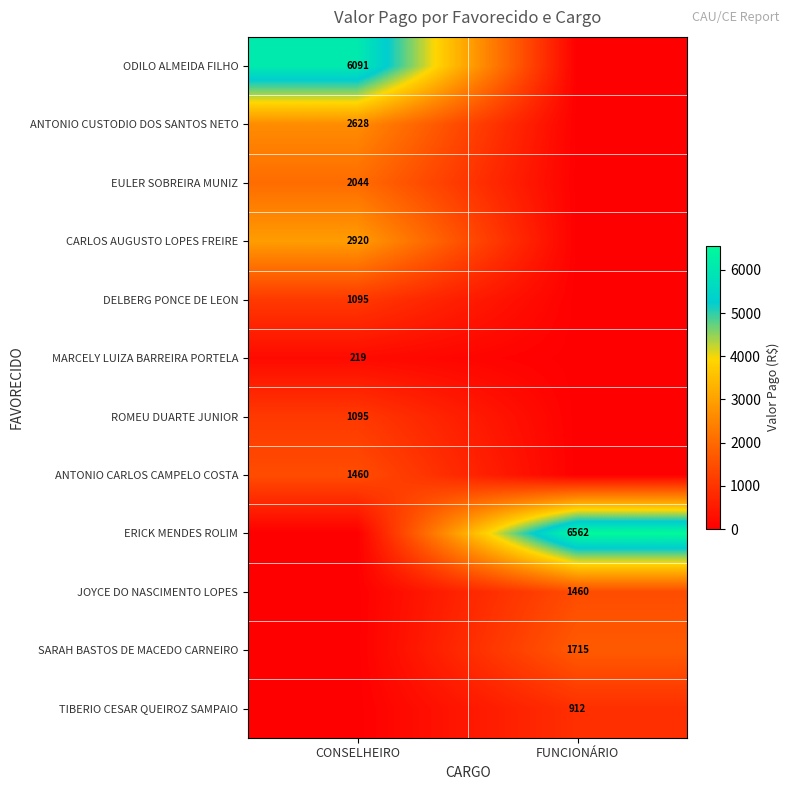

True or false: SARAH BASTOS DE MACEDO CARNEIRO has a value of 2952 at FUNCIONÁRIO.

False